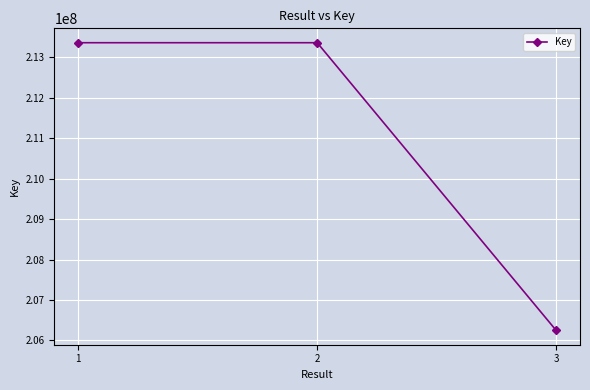

Is it true that the value at 1 is 213363461?

True